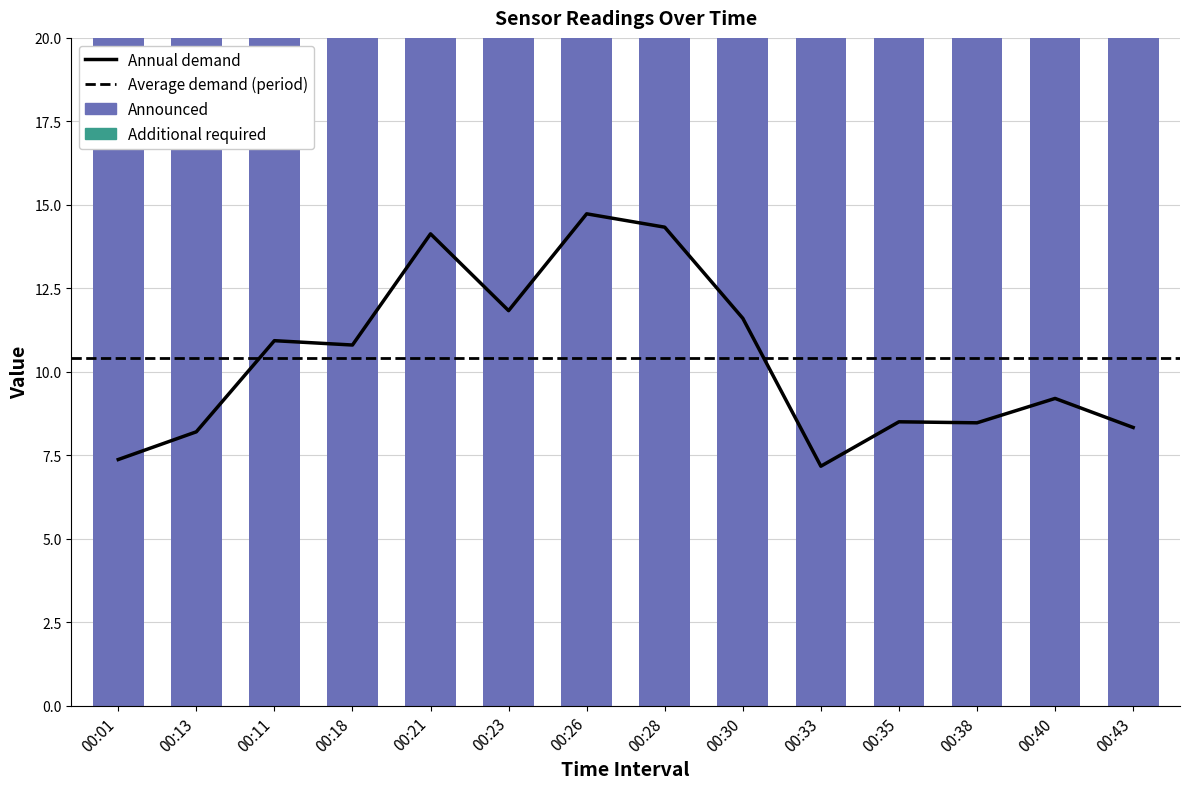

At which label does Annual demand first exceed 10?

00:11